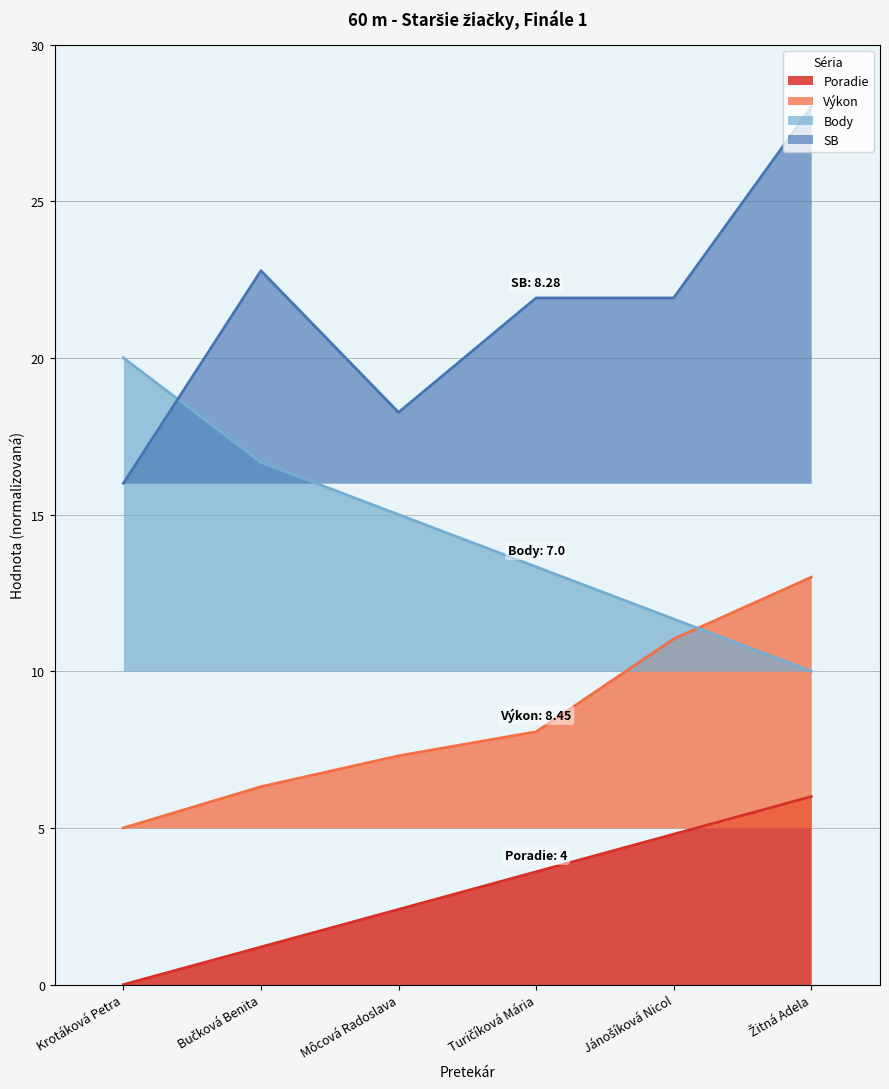

The value of Výkon at Turičíková Mária is 3.6. True or false?

False